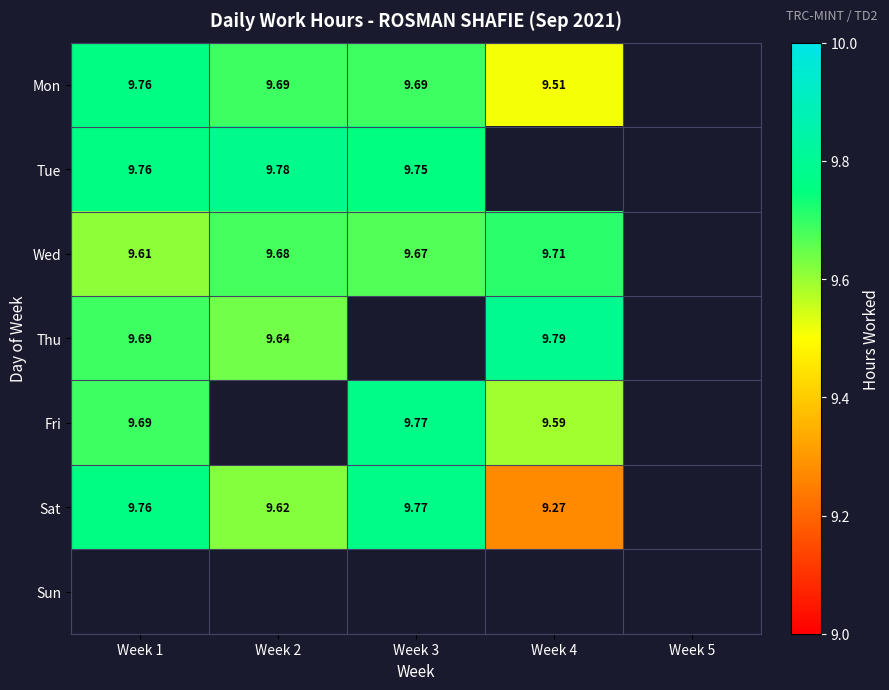

What is the difference between the highest and lowest values at Week 3?

0.1